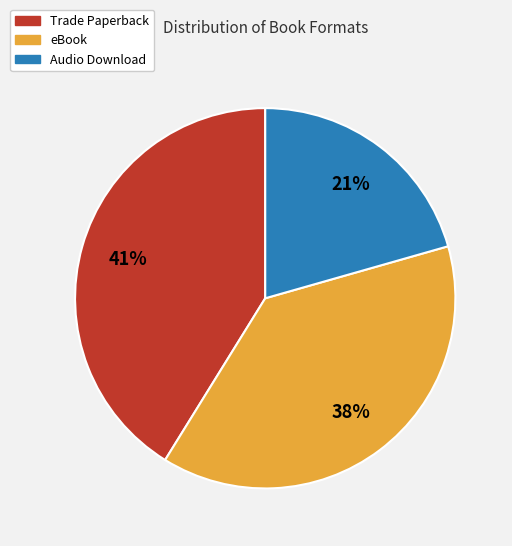

True or false: Trade Paperback accounts for 41% of the total.

True